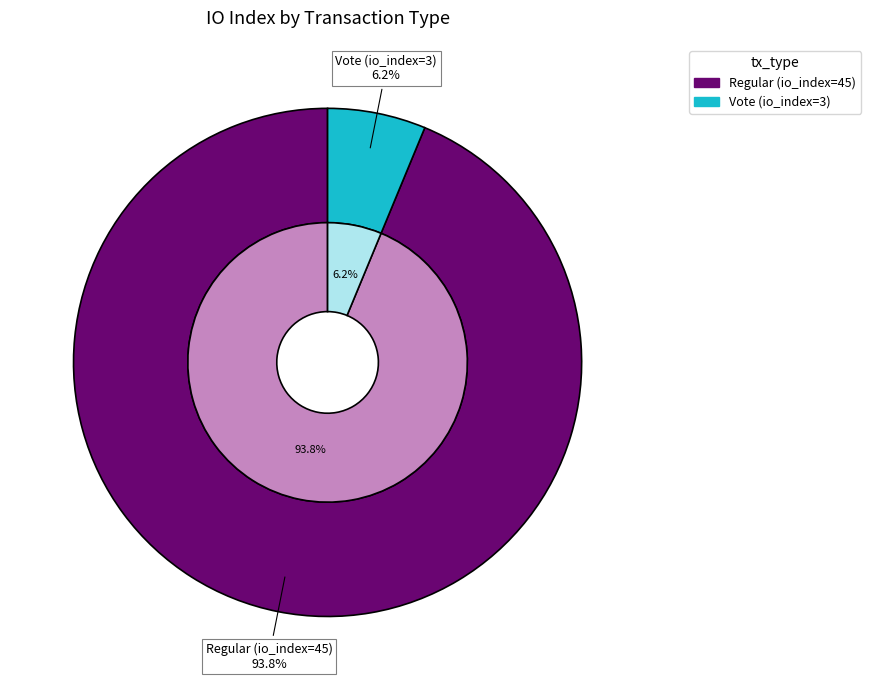

To the nearest percent, what portion does Vote (io_index=3) represent?

6%